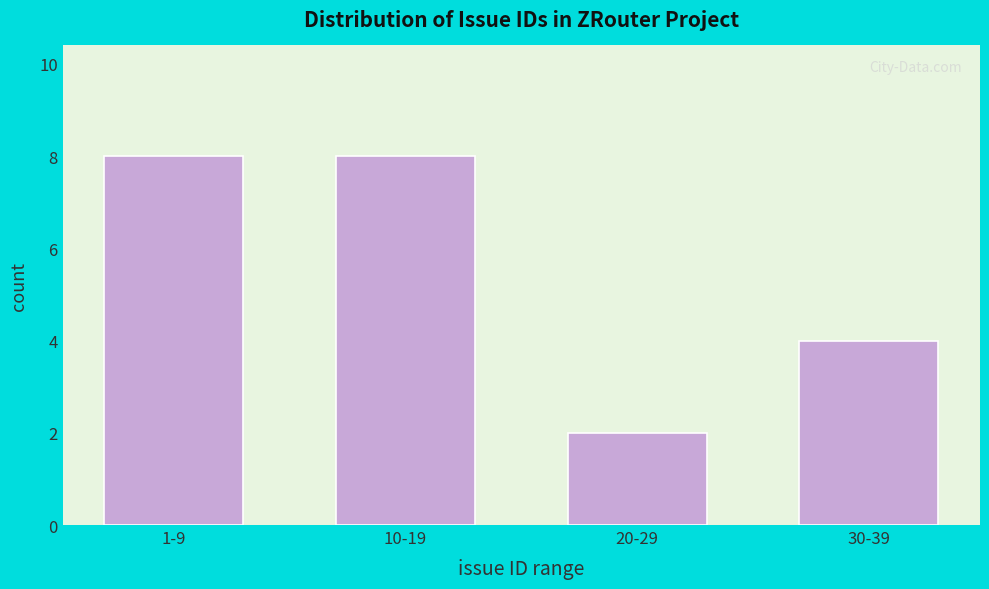

Reading left to right, transcribe all the data shown in this chart.

1-9=8	10-19=8	20-29=2	30-39=4